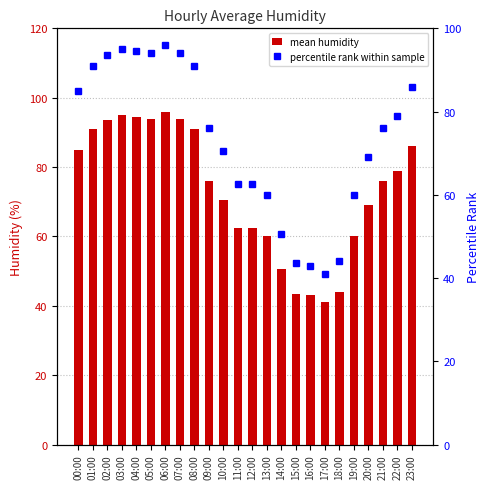

At which category is the sum across all series the highest?

06:00